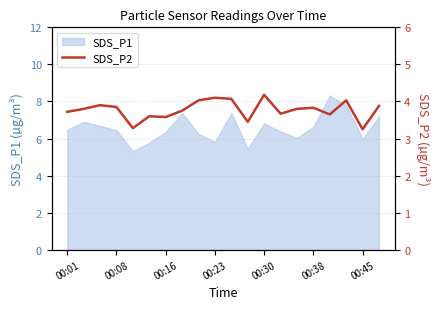

The value of SDS_P1 at 00:08 is 9.1. True or false?

False